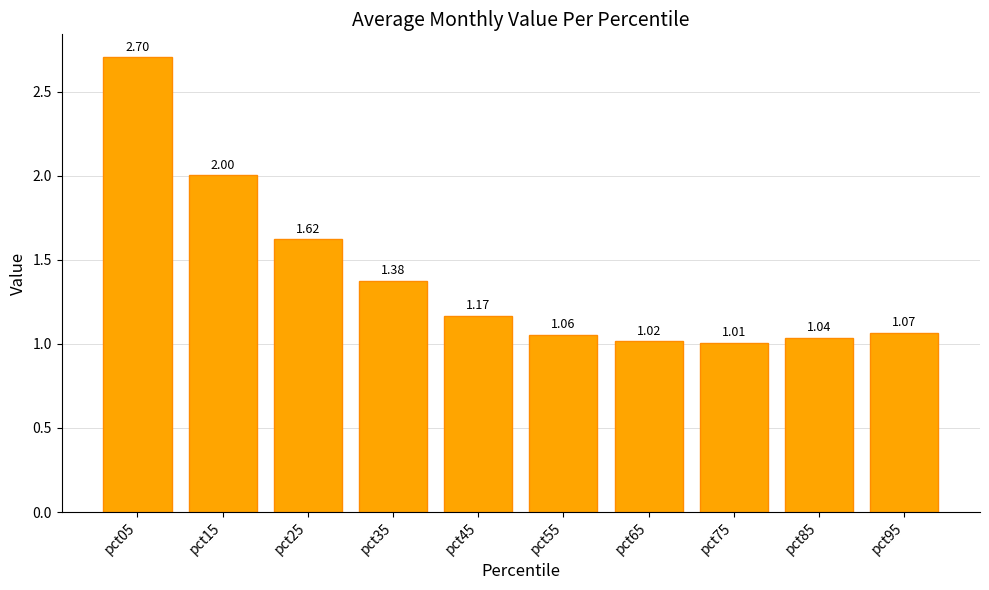

Rank the categories by value from highest to lowest.

pct05, pct15, pct25, pct35, pct45, pct95, pct55, pct85, pct65, pct75